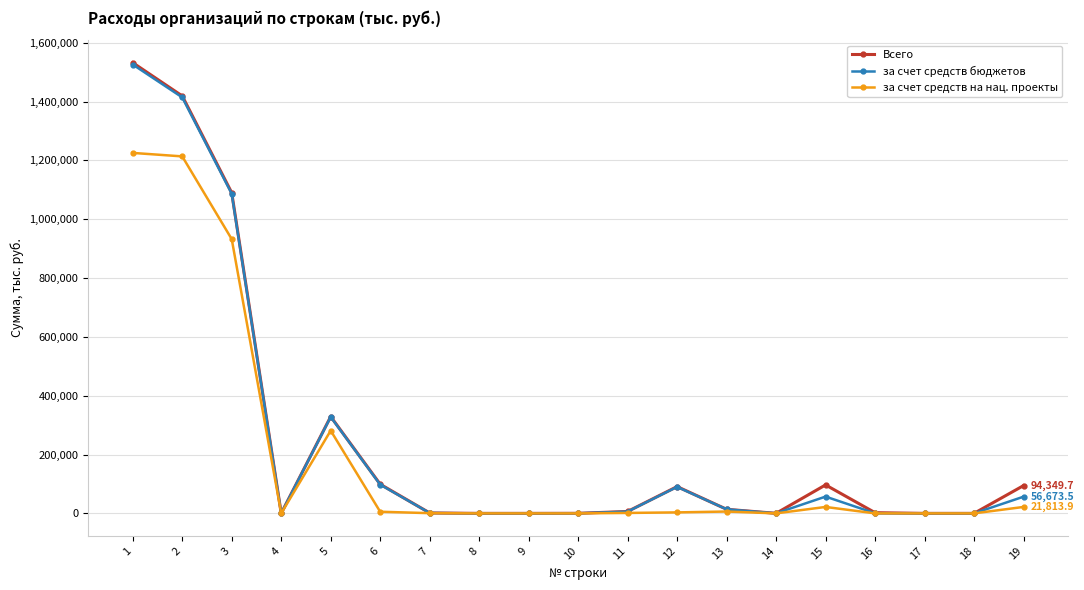

What is the maximum value shown in the chart?

1531974.5